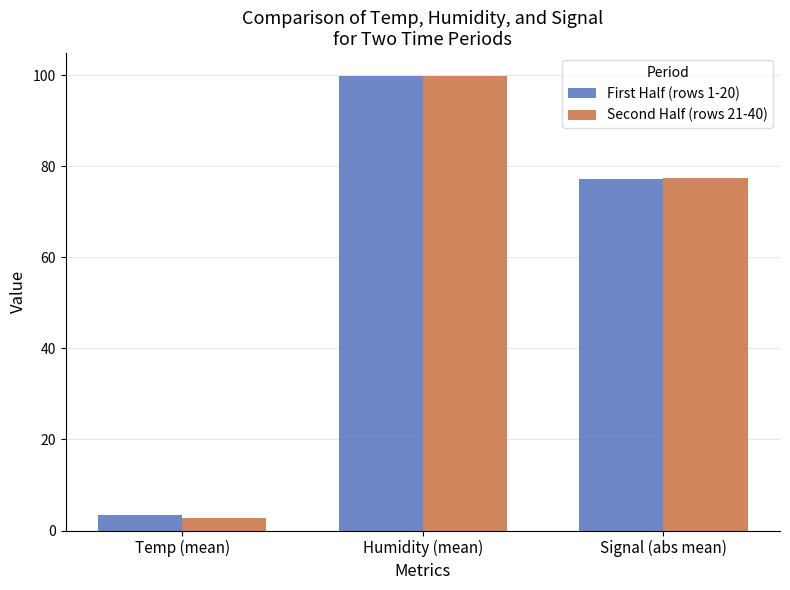

Between Temp (mean) and Humidity (mean), which series saw the biggest shift?

Second Half (rows 21-40)